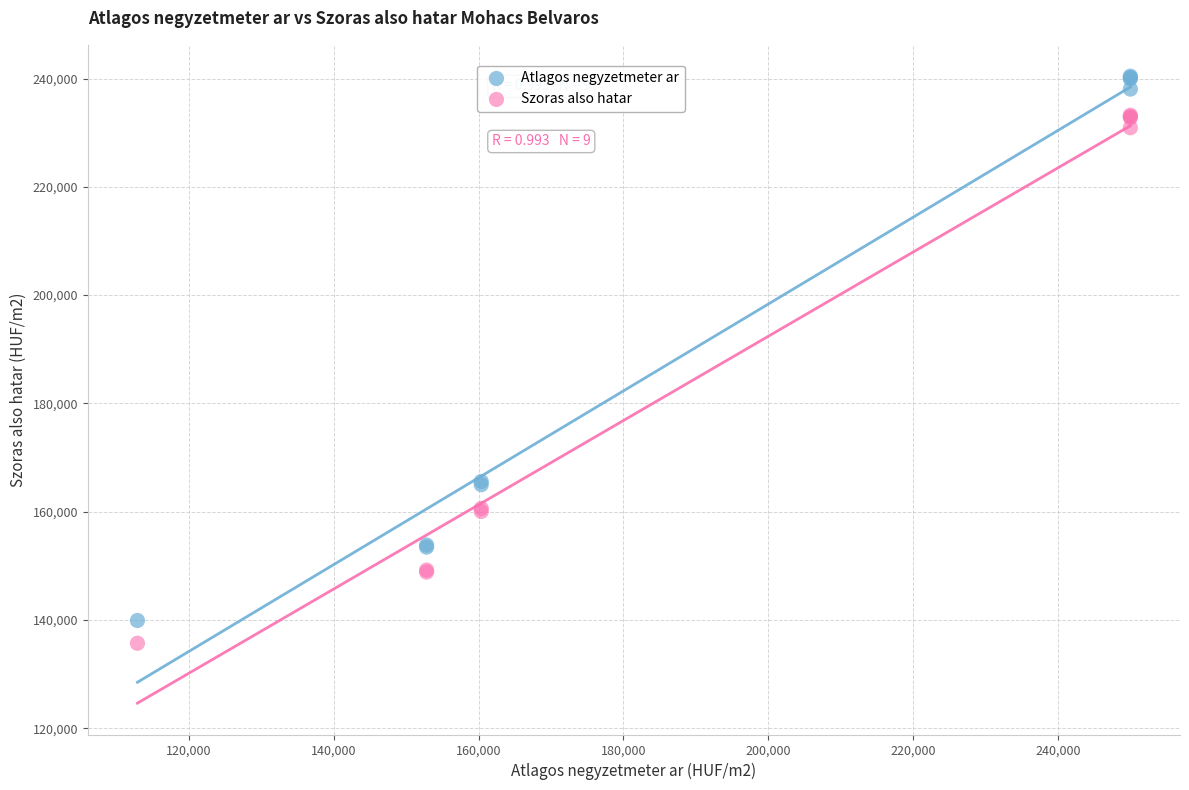

What are all the series names shown in the legend?

Atlagos negyzetmeter ar, Szoras also hatar